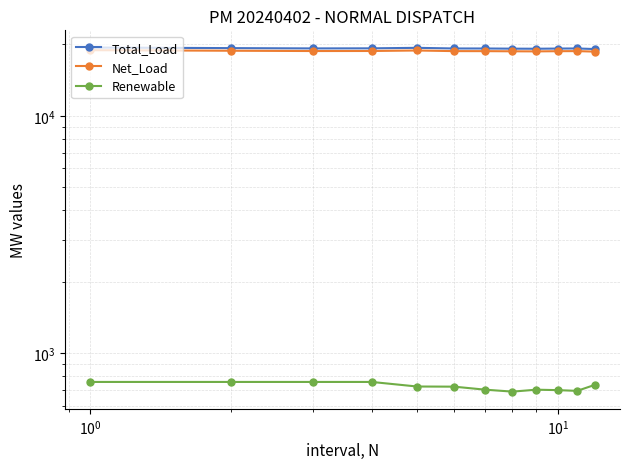

How many series are shown in this chart?

3